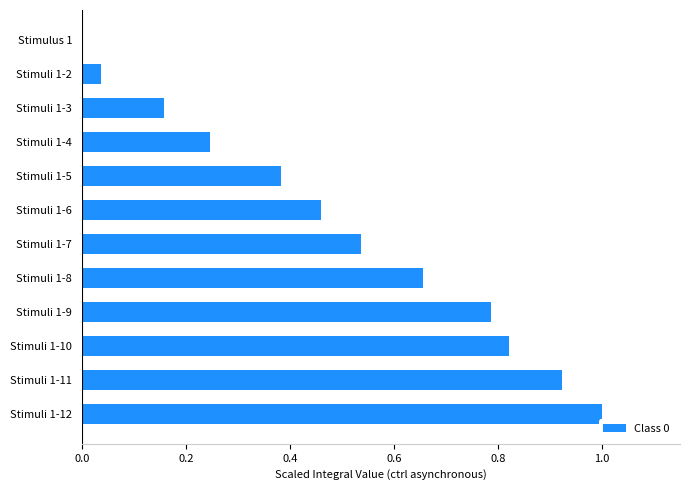

The value at Stimuli 1-10 is 0.4. True or false?

False